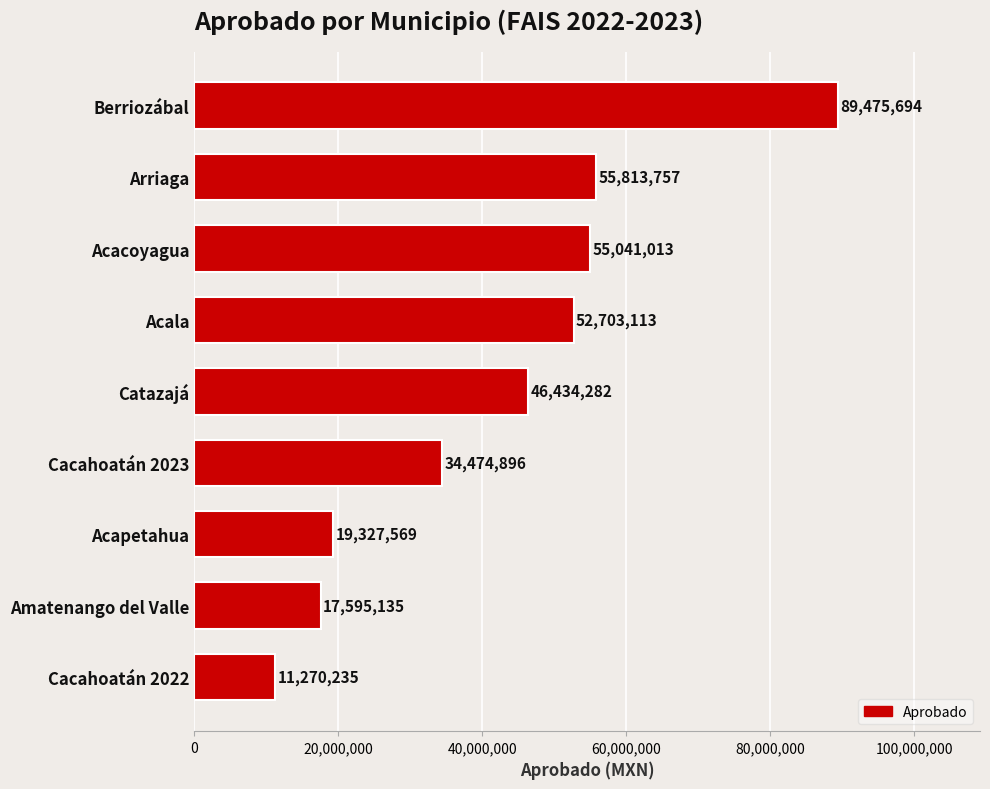

Which category has the highest value across all series?

Berriozábal